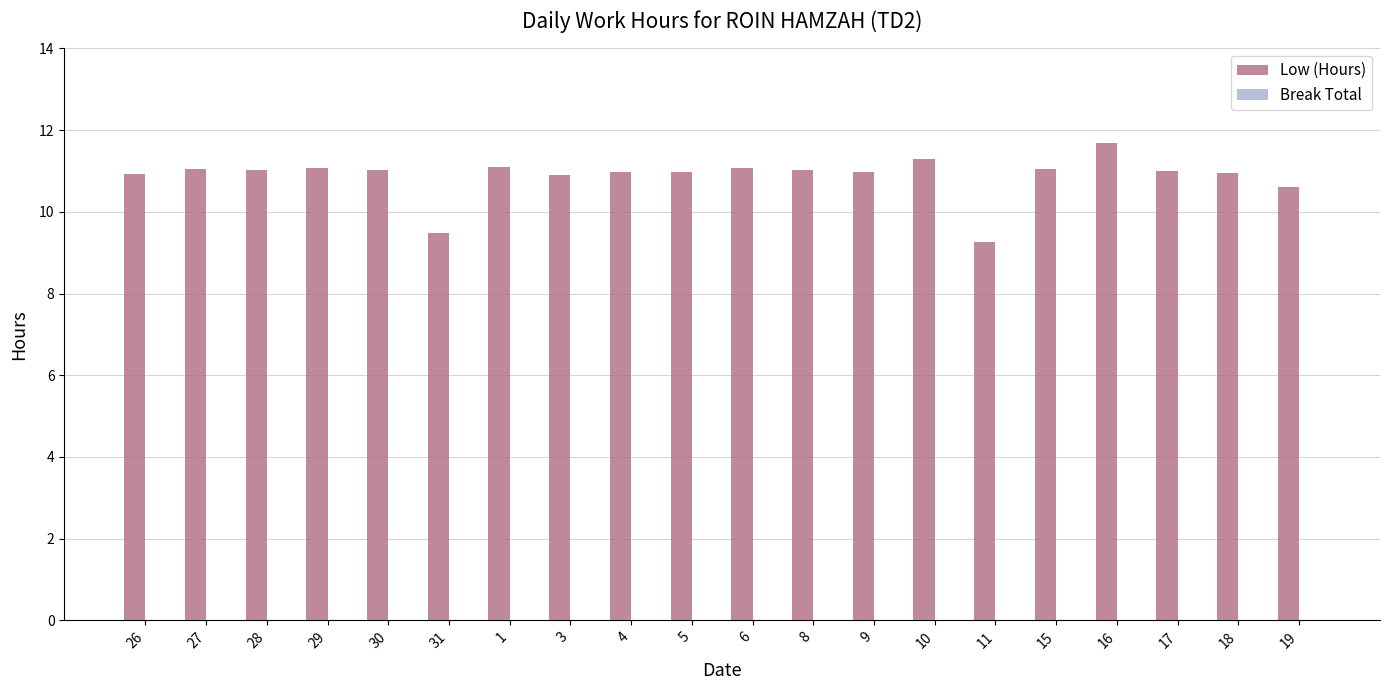

What is the average value?

10.9